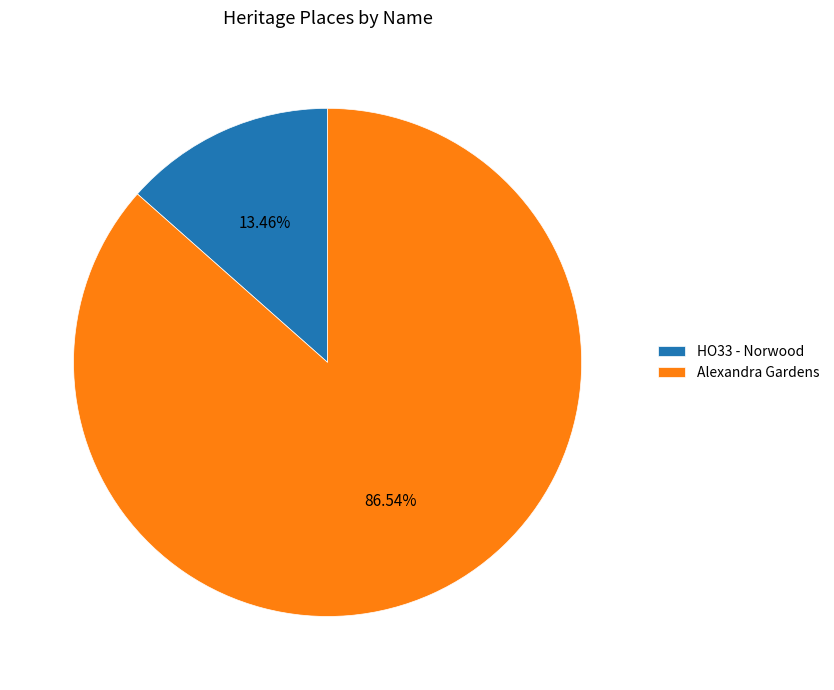

To the nearest percent, what portion does HO33 - Norwood represent?

13%